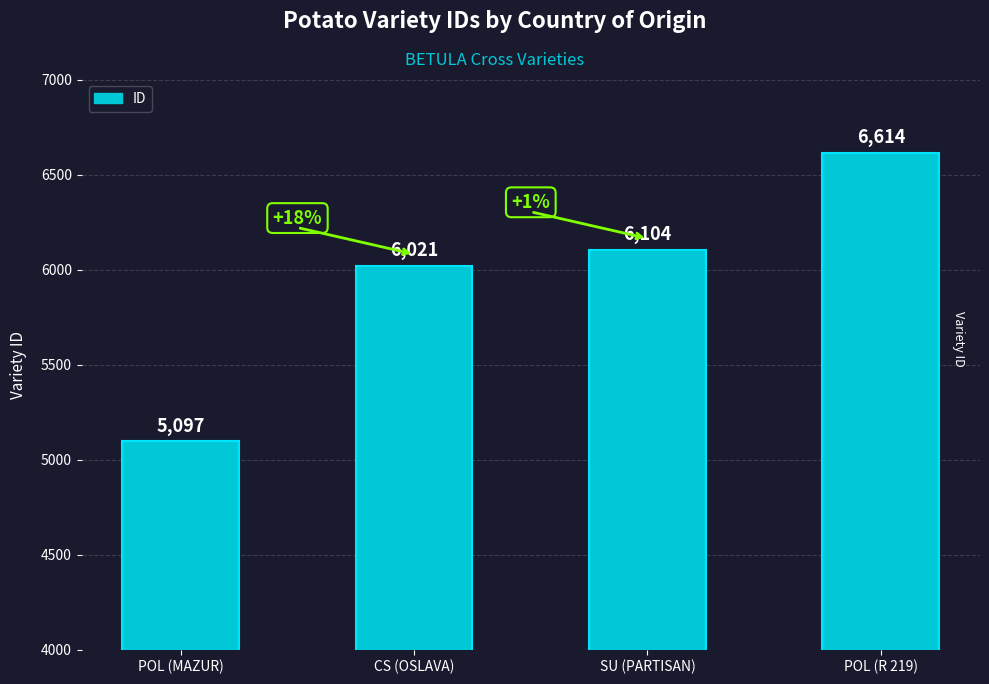

Count the number of categories in the chart.

4